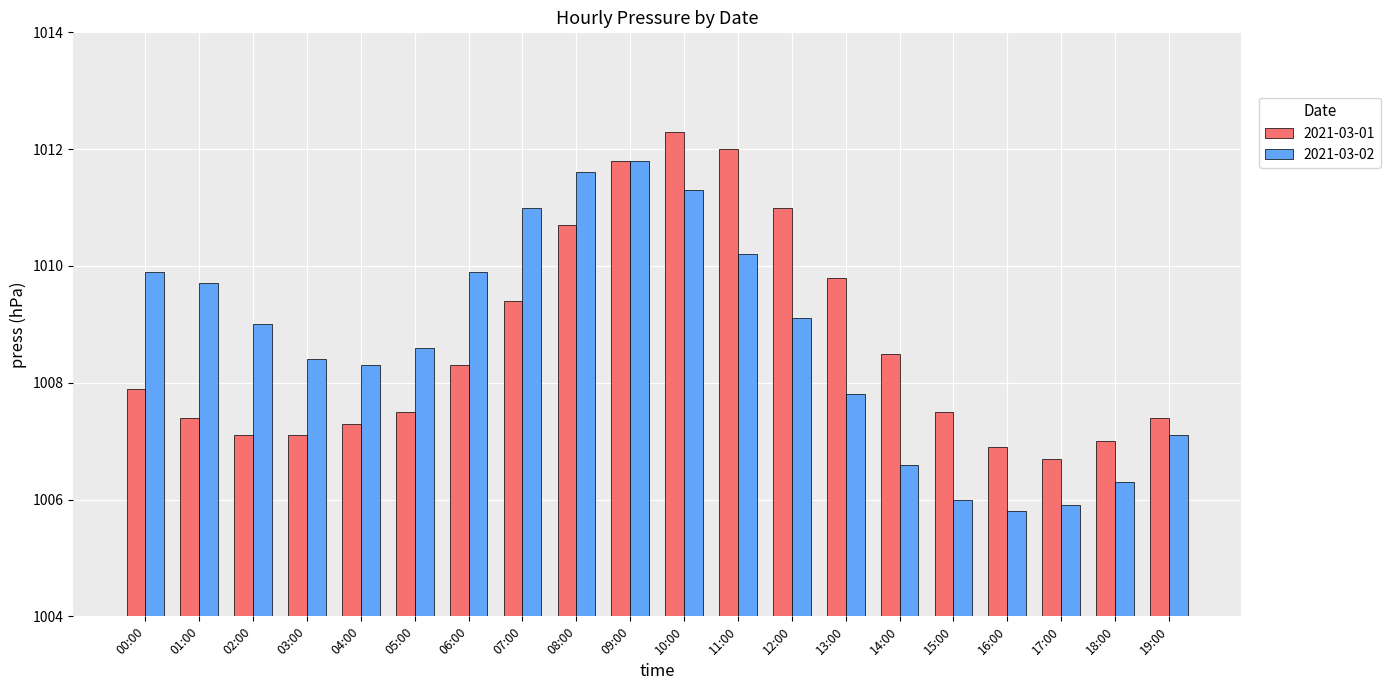

Which category has the lowest value across all series?

16:00